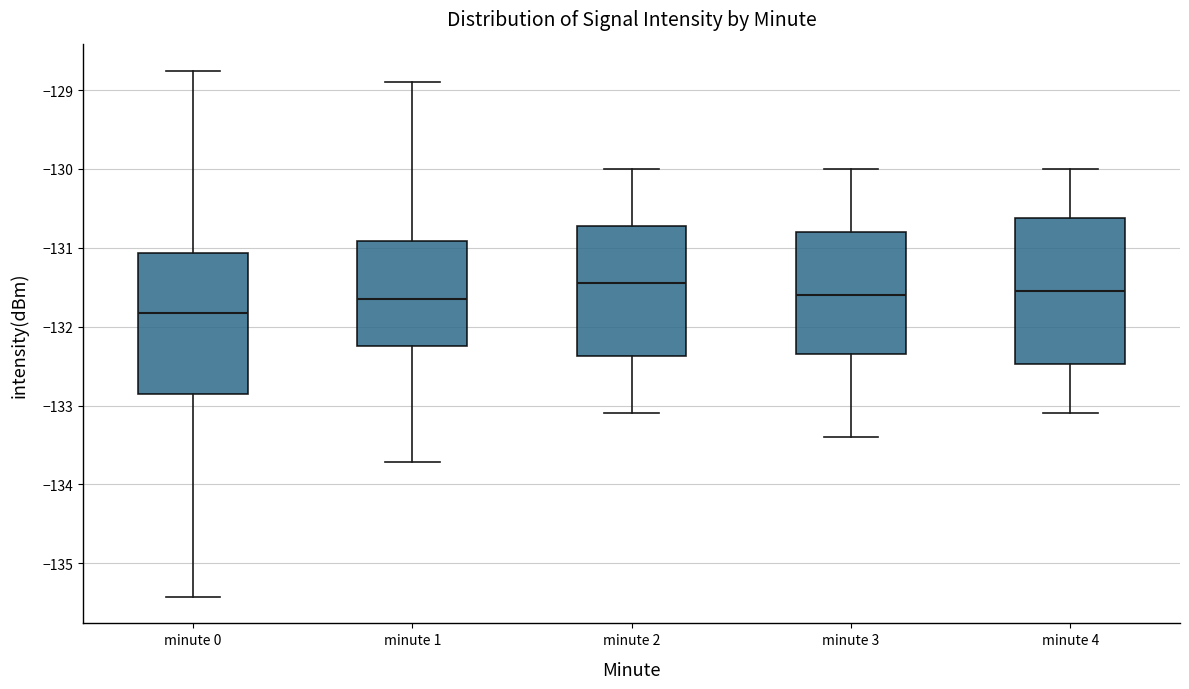

Which box has the lowest median line?

minute 0